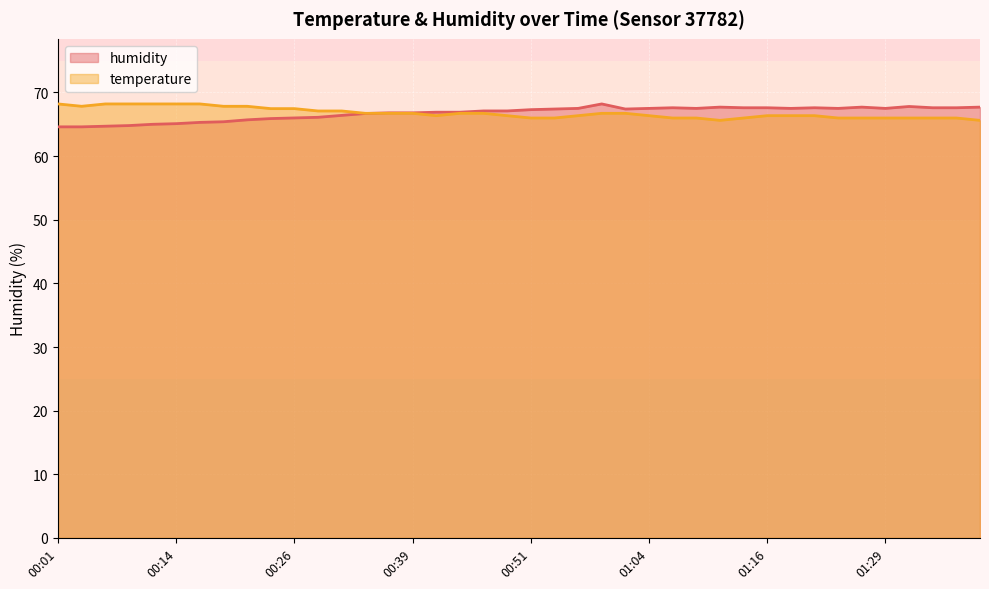

Which category has the highest value in the humidity series?

00:59